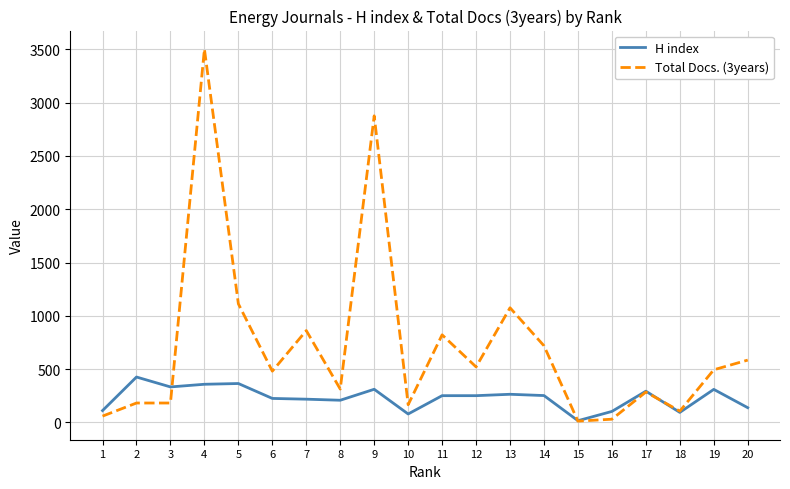

Rank the series by their maximum value, from lowest to highest.

H index, Total Docs. (3years)